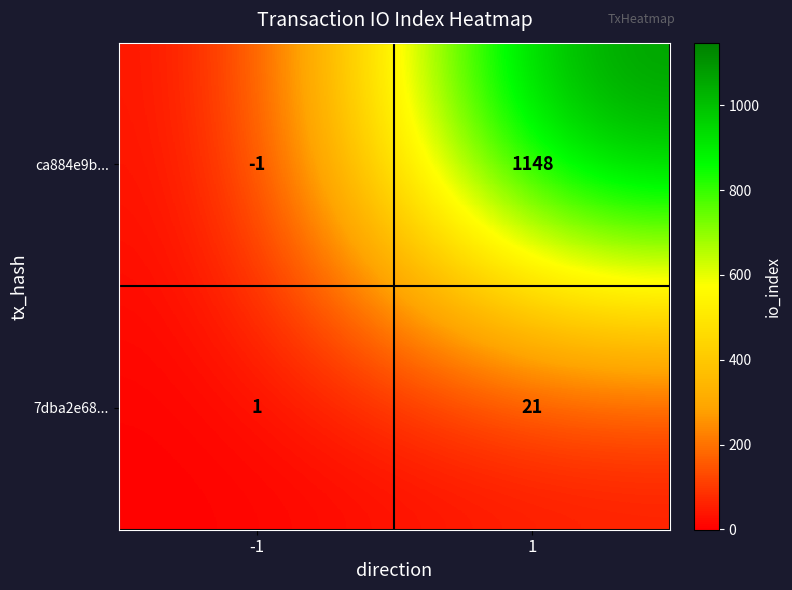

Is the value of ca884e9b... at 1 greater than the value of 7dba2e68... at -1?

Yes